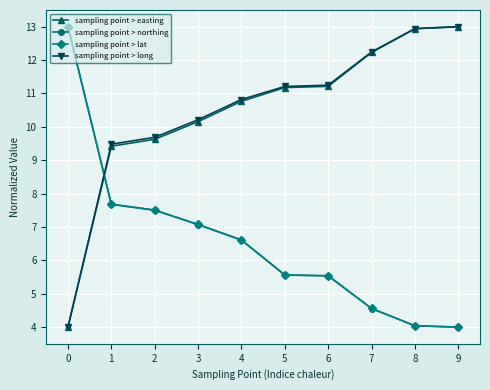

Where do sampling point > easting and sampling point > northing first cross each other?

0 and 1